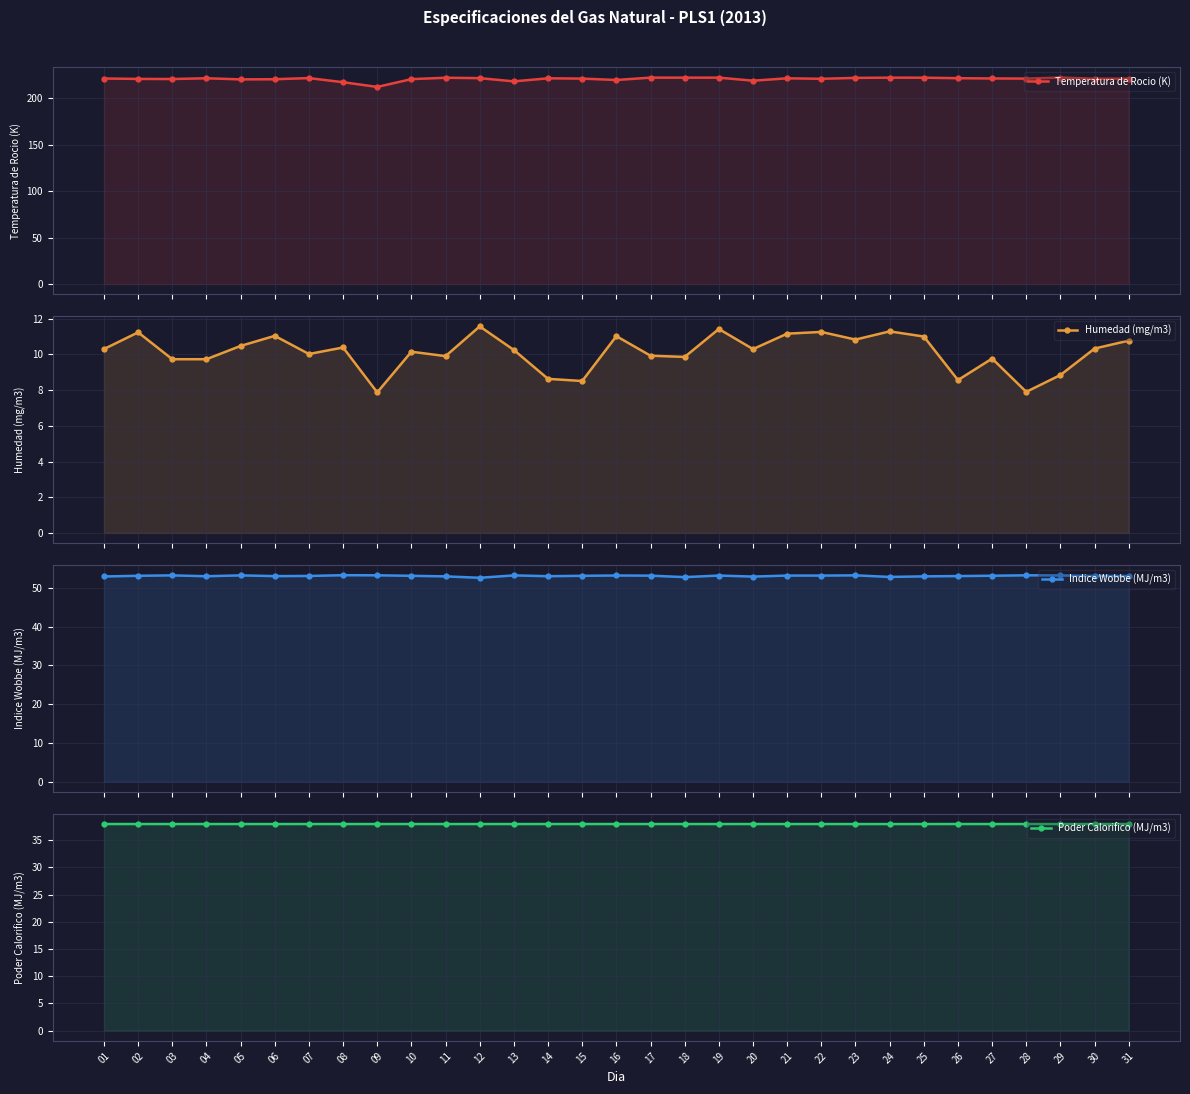

Where is Poder Calorifico (MJ/m3) nearest to the value 37?

24